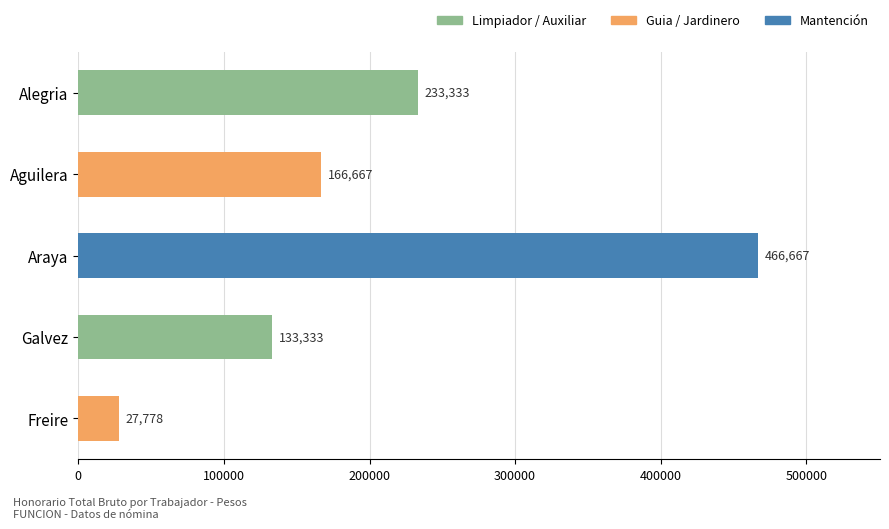

List the labels in order of value, smallest first.

Freire, Galvez, Aguilera, Alegria, Araya